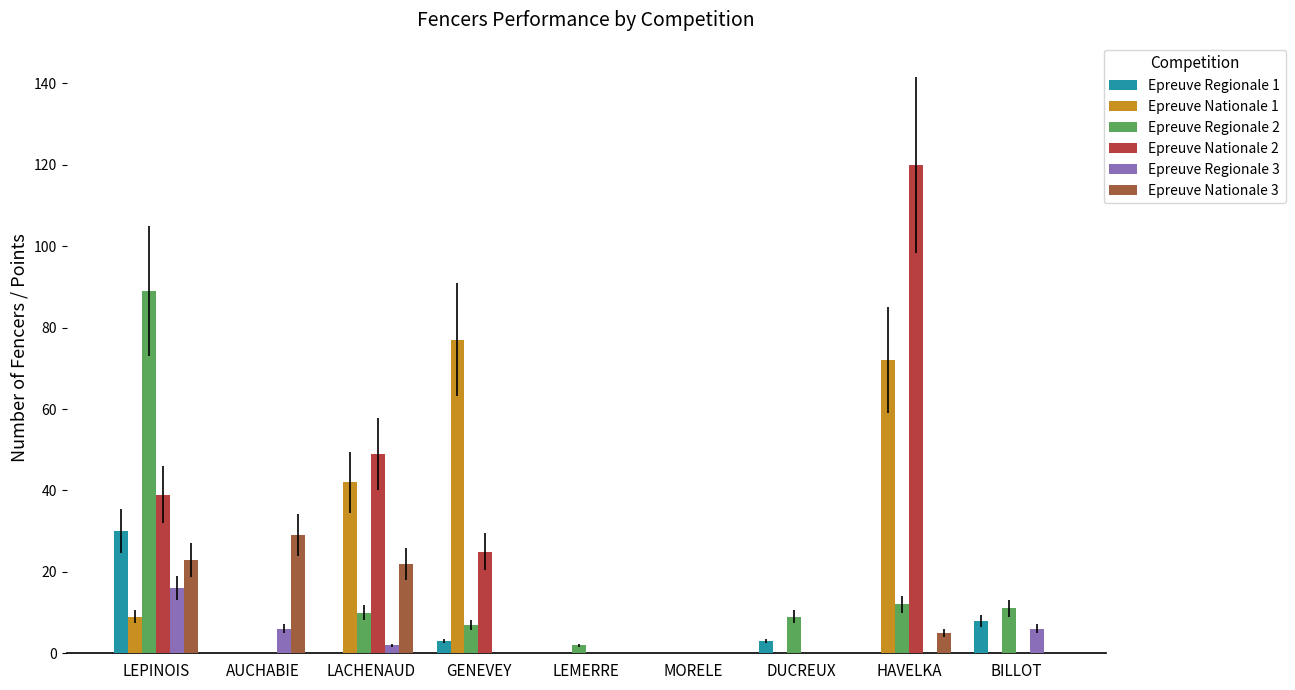

What is the greatest value displayed?

120